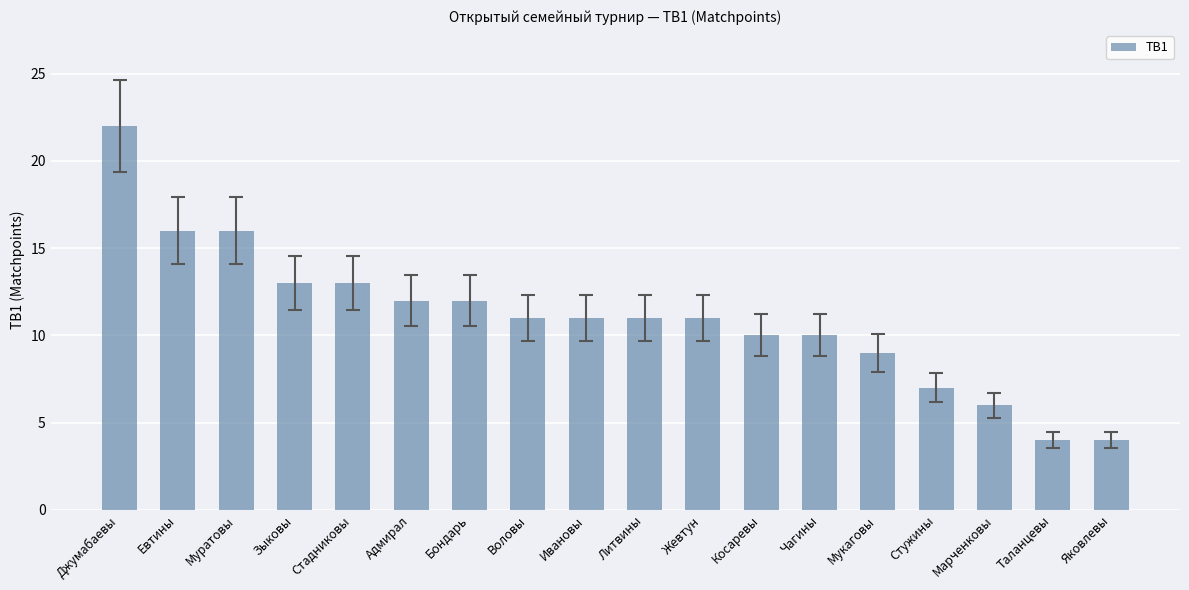

At which label does the data first exceed 11?

Джумабаевы